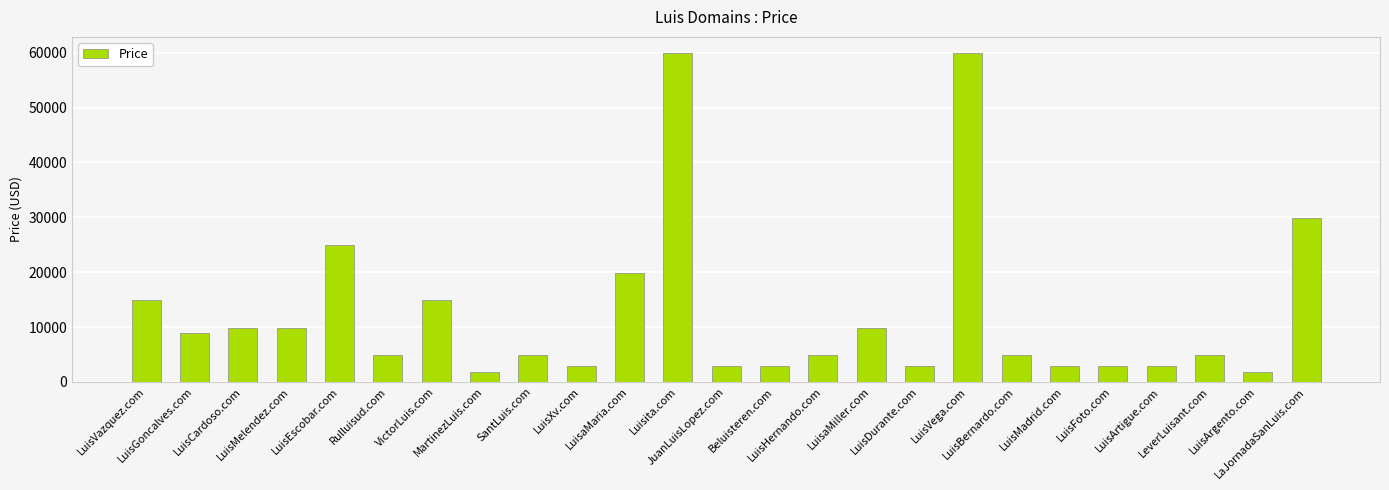

How many data points does each series have?

25